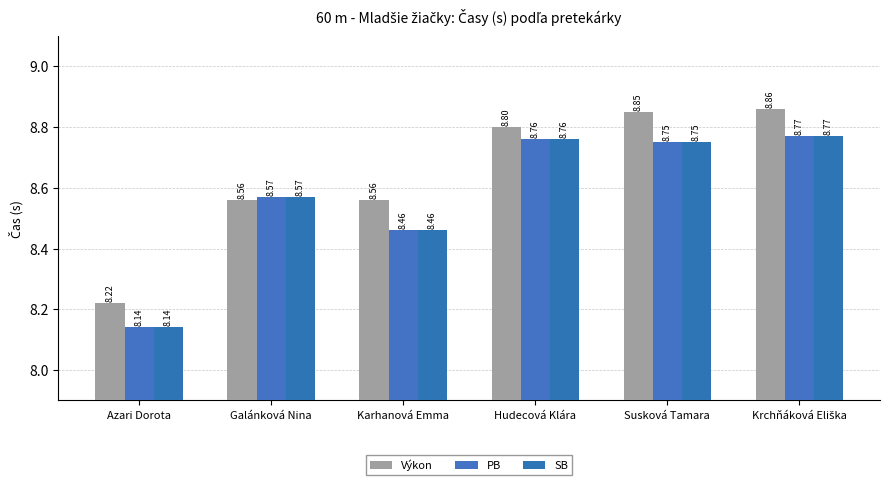

At which label does PB reach its peak?

Krchňáková Eliška